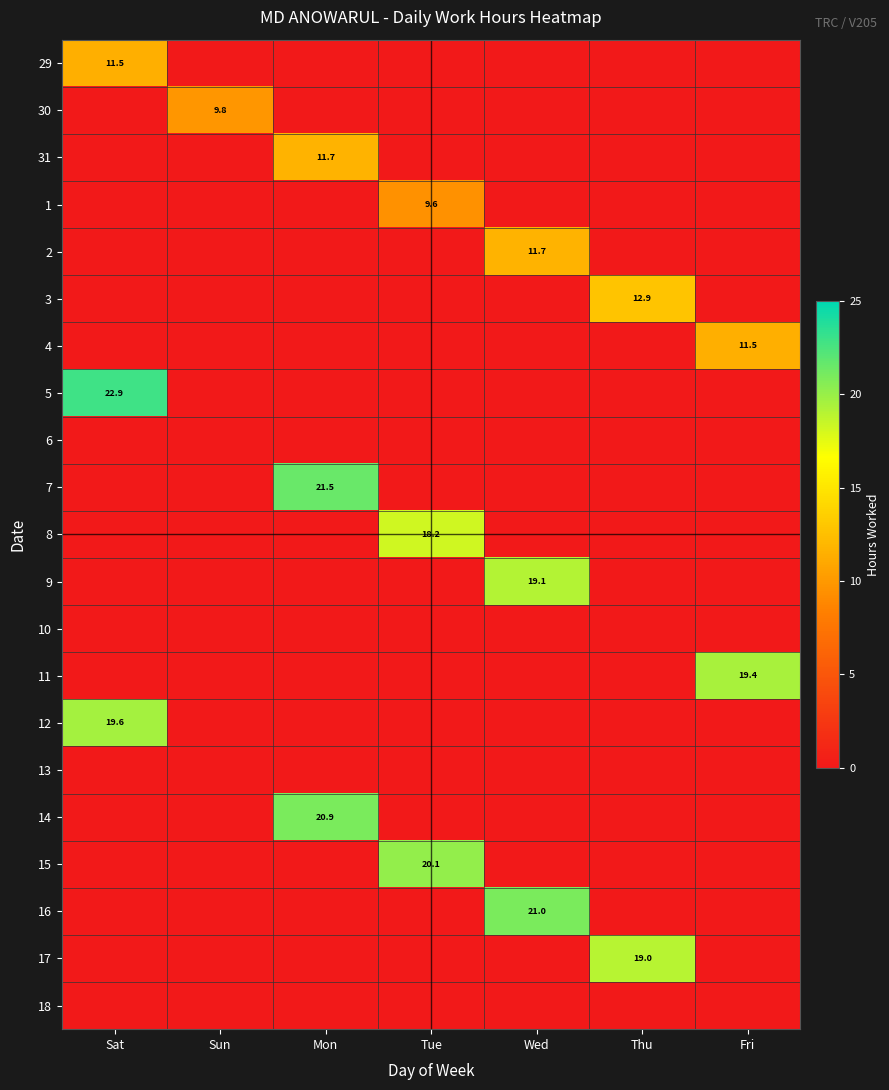

Is it true that 12 equals 28.9 at Sat?

False